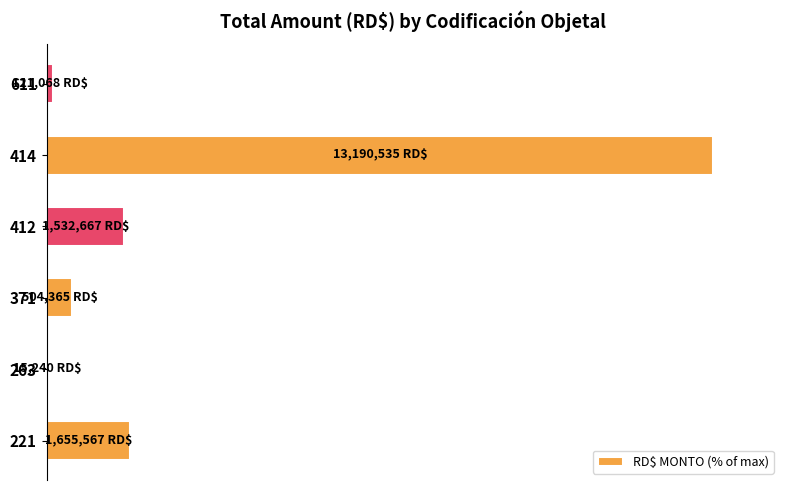

How many data points does each series have?

6